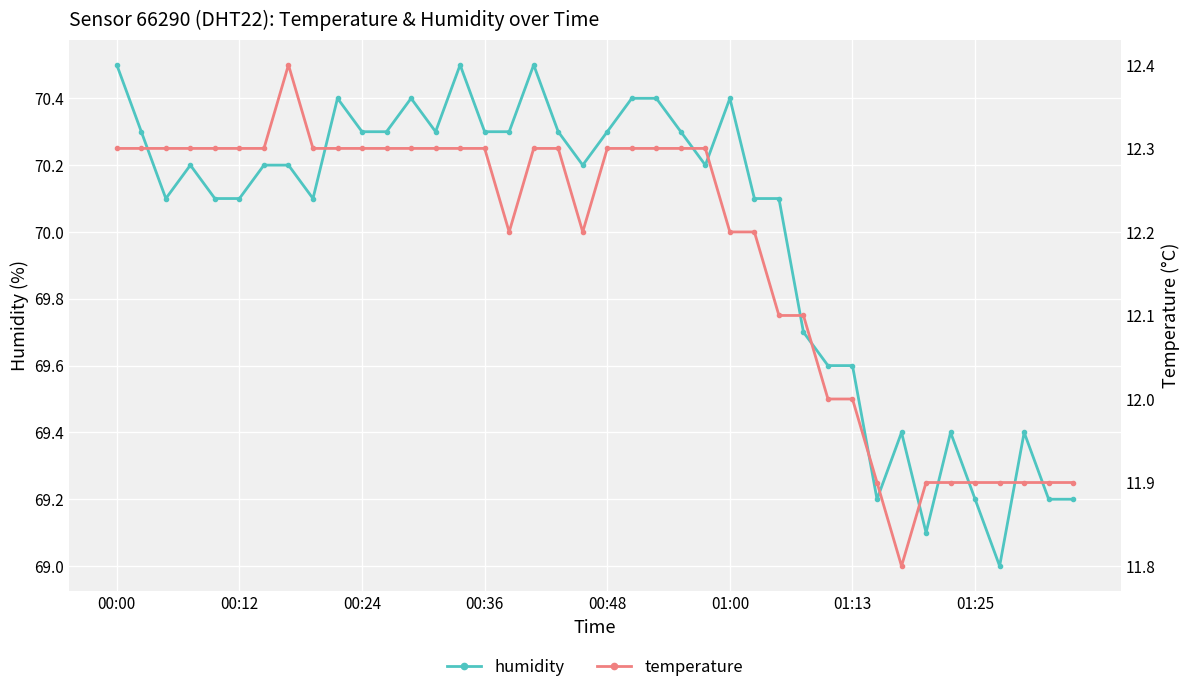

Count the number of data series in this chart.

2